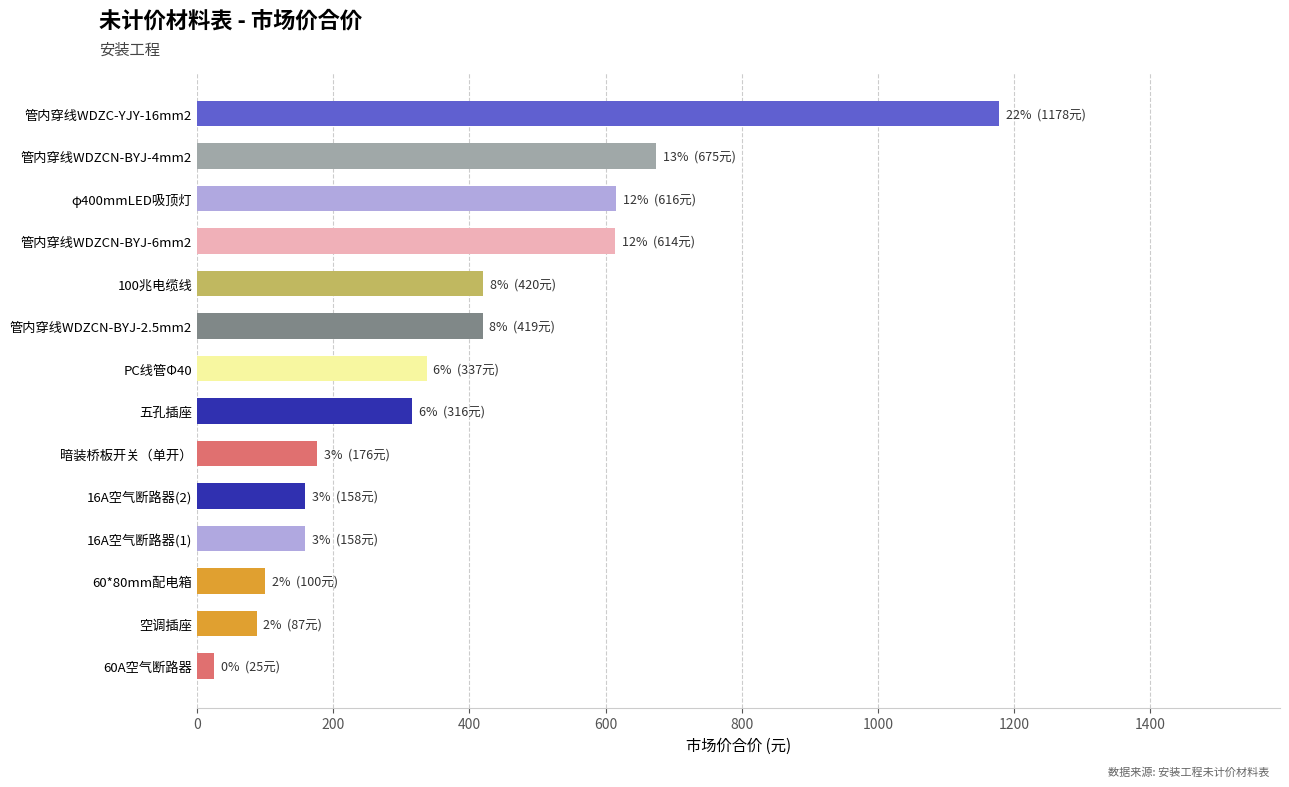

What is the change in value from 管内穿线WDZCN-BYJ-2.5mm2 to φ400mmLED吸顶灯?

+196.6